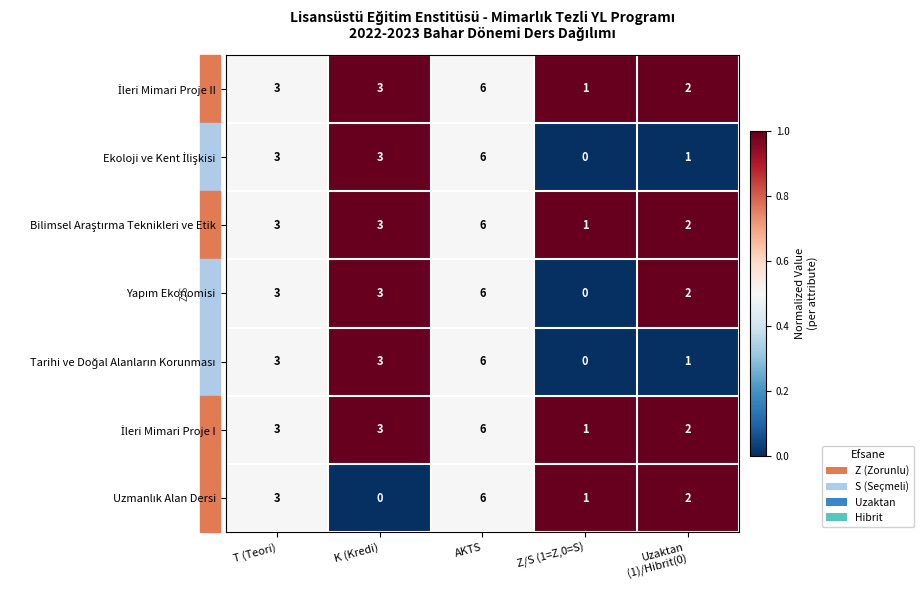

Count the number of data series in this chart.

7